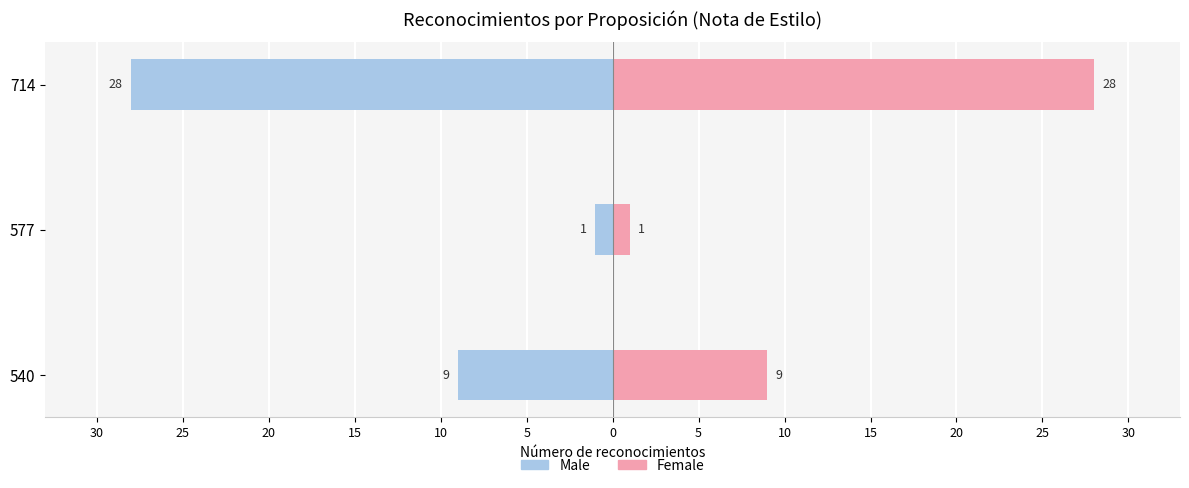

How many values in the Female series exceed 9?

1